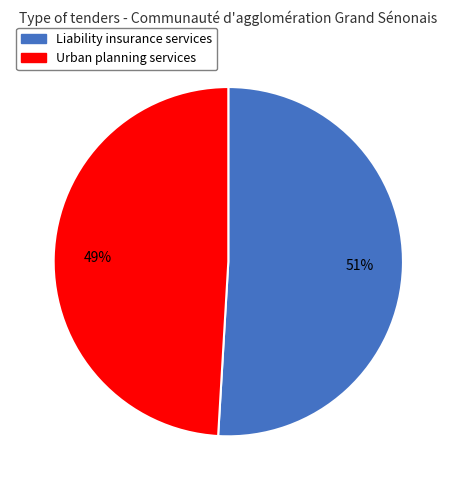

Is the sum of Urban planning services and Liability insurance services greater than half?

Yes